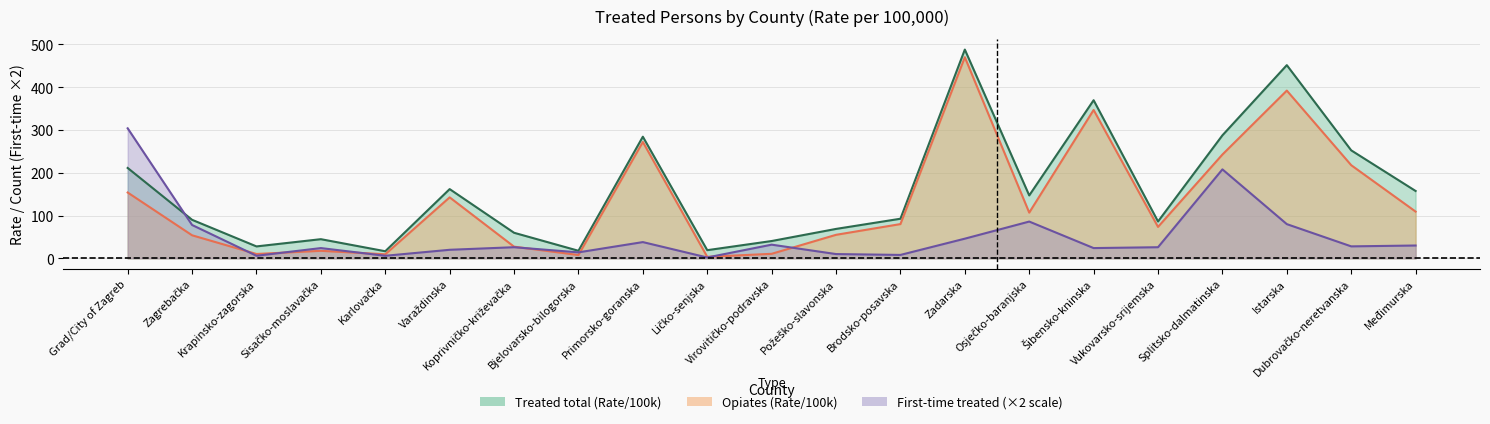

How many values in the Treated total (Rate/100k) series exceed 92?

11